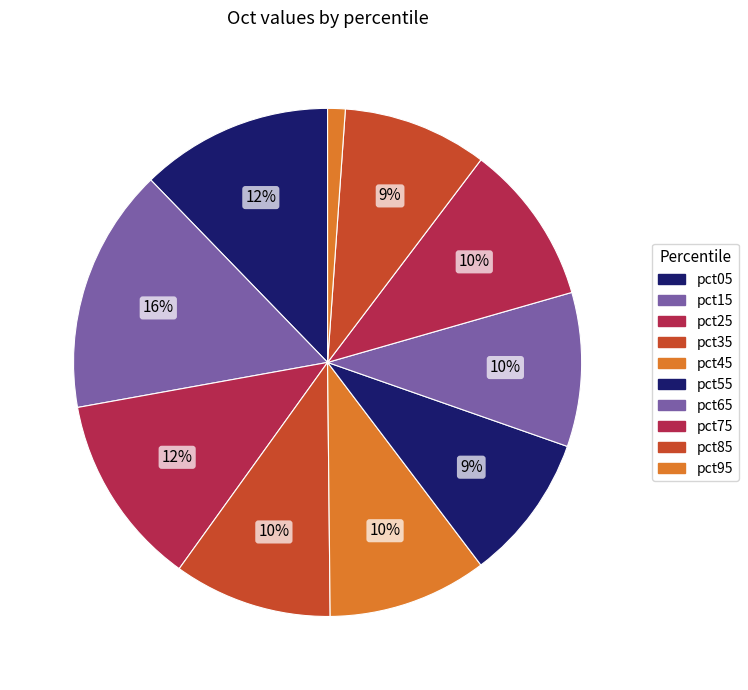

The pct55 slice represents 20% of the pie. True or false?

False